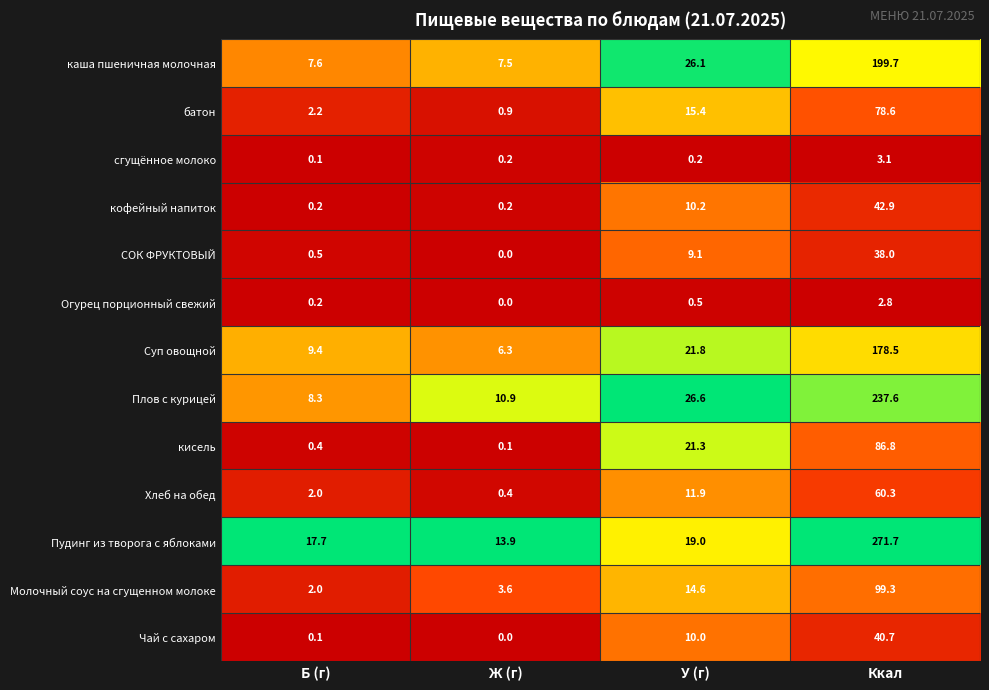

What is the total value across all series at У (г)?

186.7